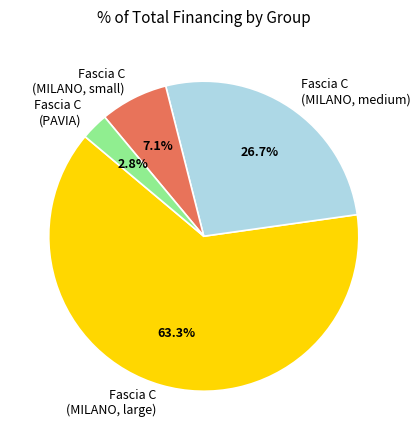

Do Fascia C (MILANO, large) and Fascia C (PAVIA) together represent more than half of the pie?

Yes